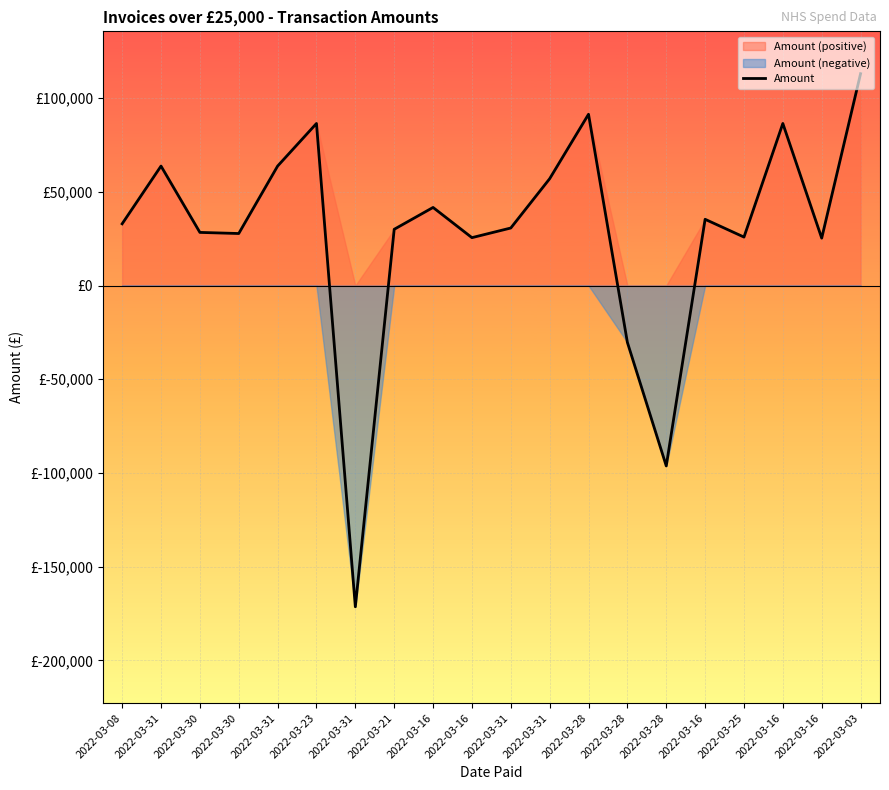

Does the chart display data point markers on the line(s)?

No